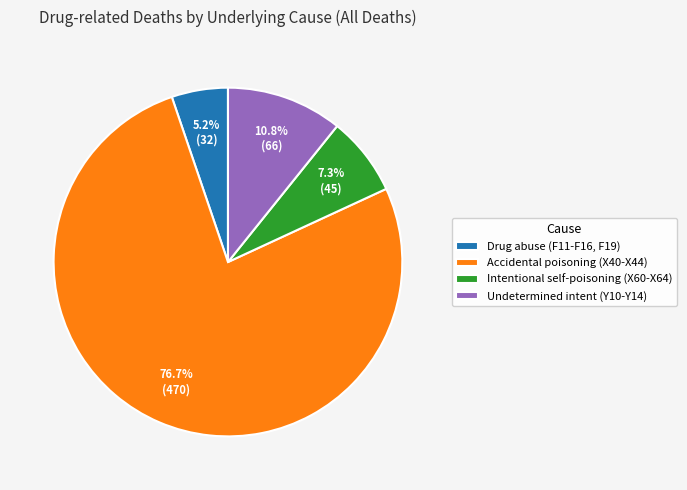

What is the smallest slice in the pie chart?

Drug abuse (F11-F16, F19)